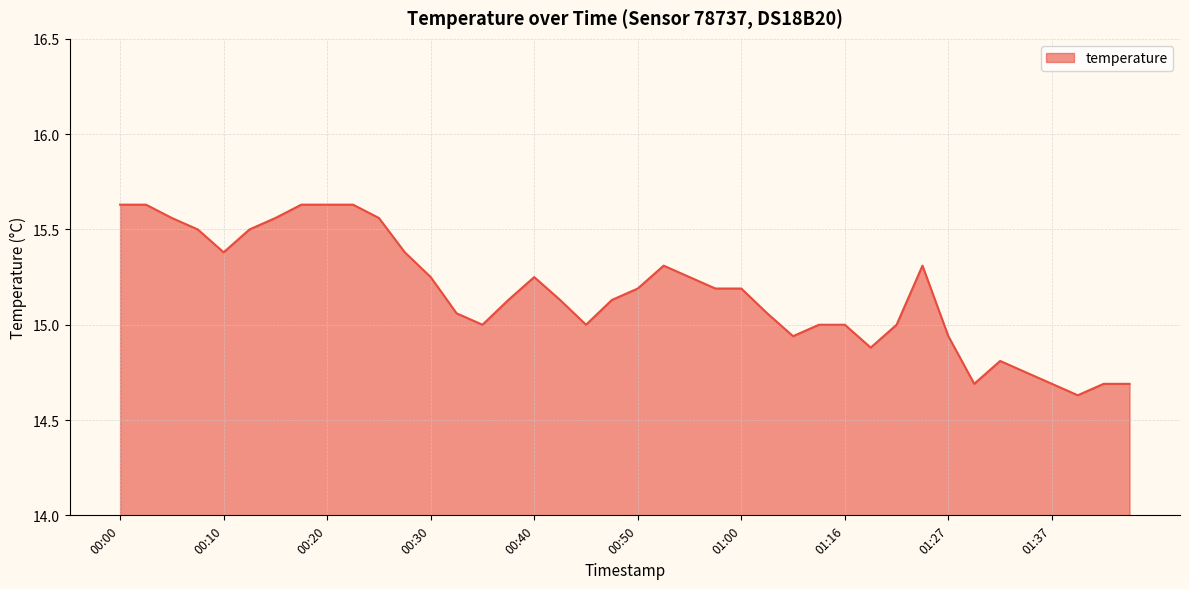

At which label does the data first exceed 15?

00:00